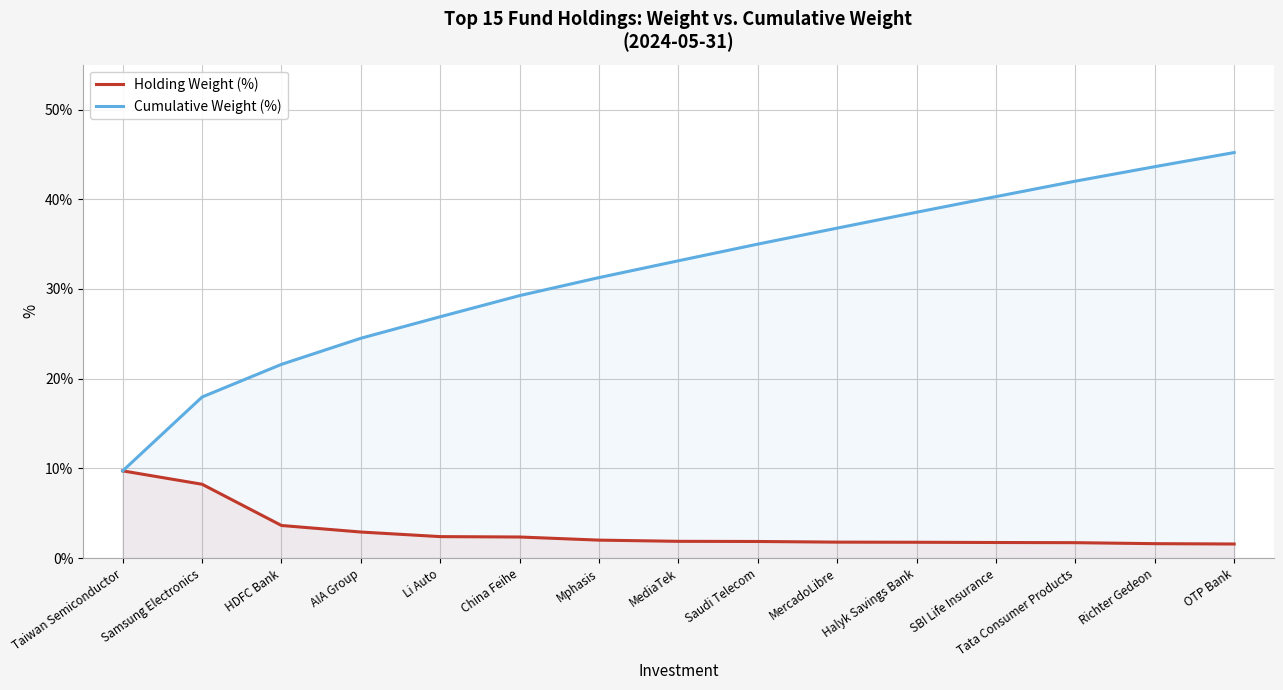

How many categories are shown in the chart?

15